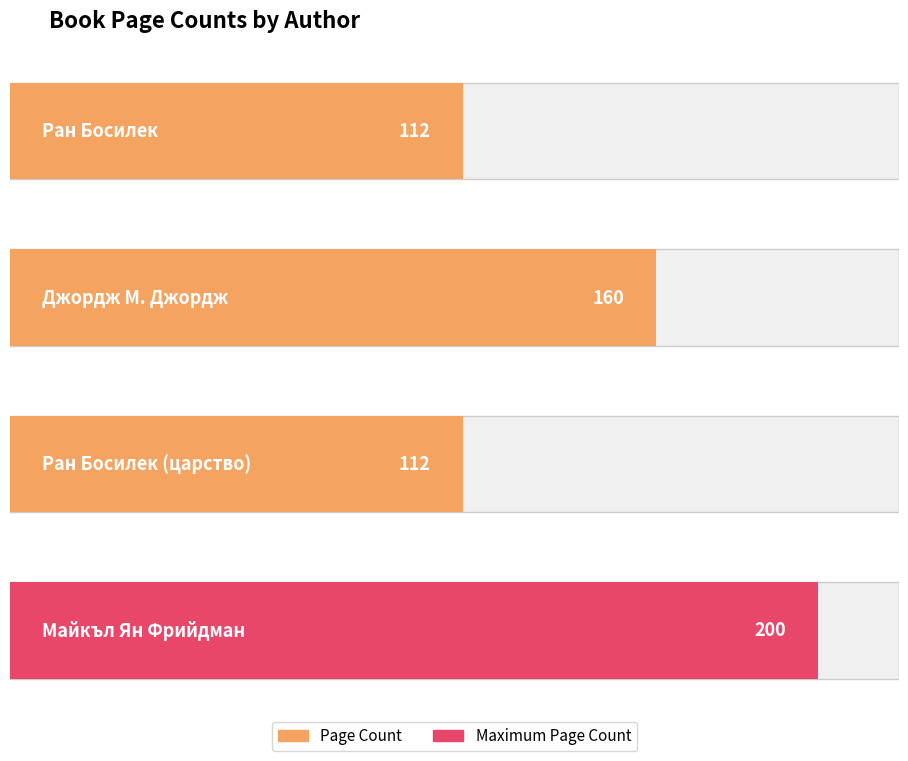

Is it true that the value at Ран Босилек (царство) is 186?

False